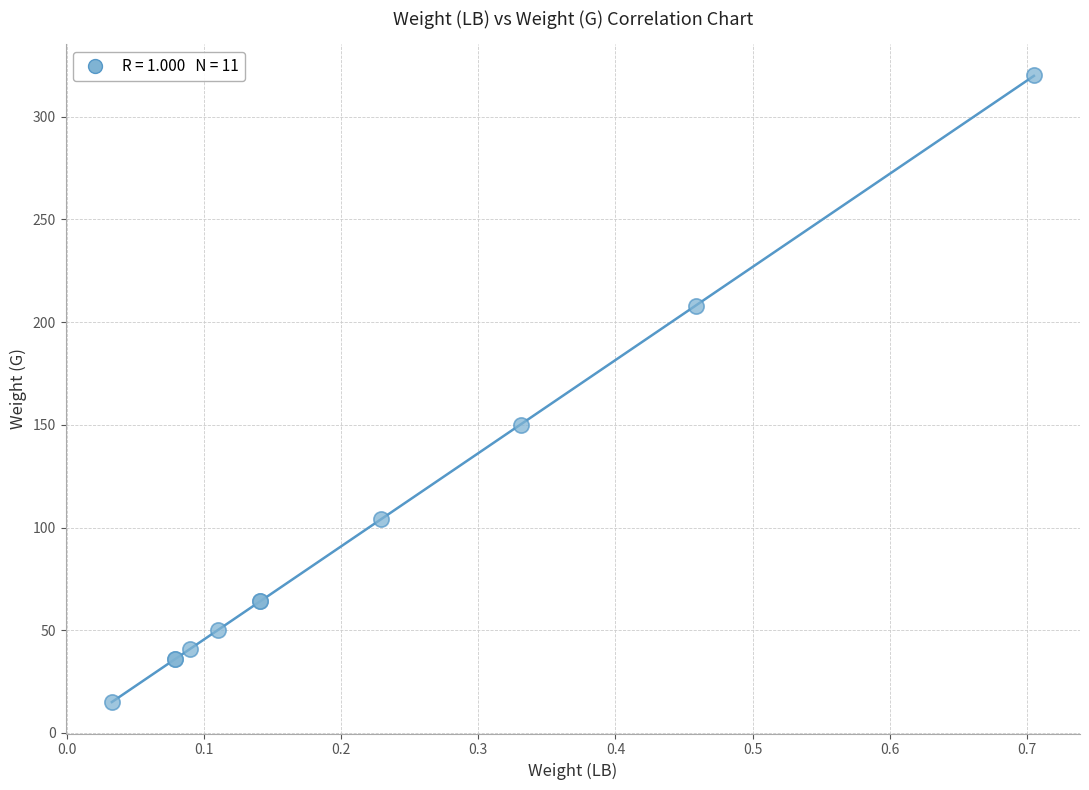

What Y value in the scatter plot is closest to 167?

150